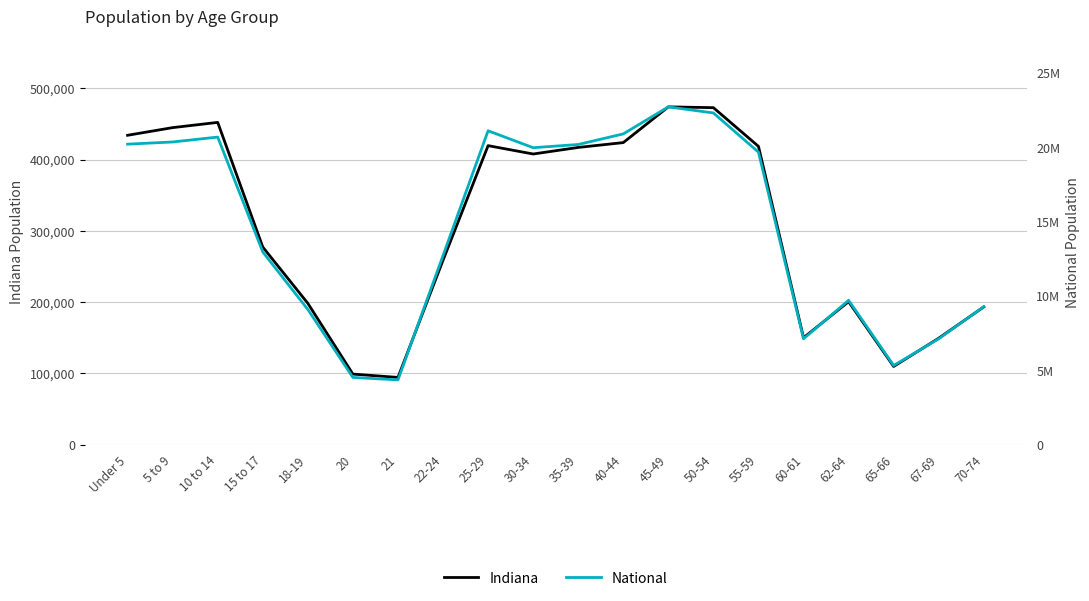

What is the difference between the maximum and minimum values in the National series?

18354297